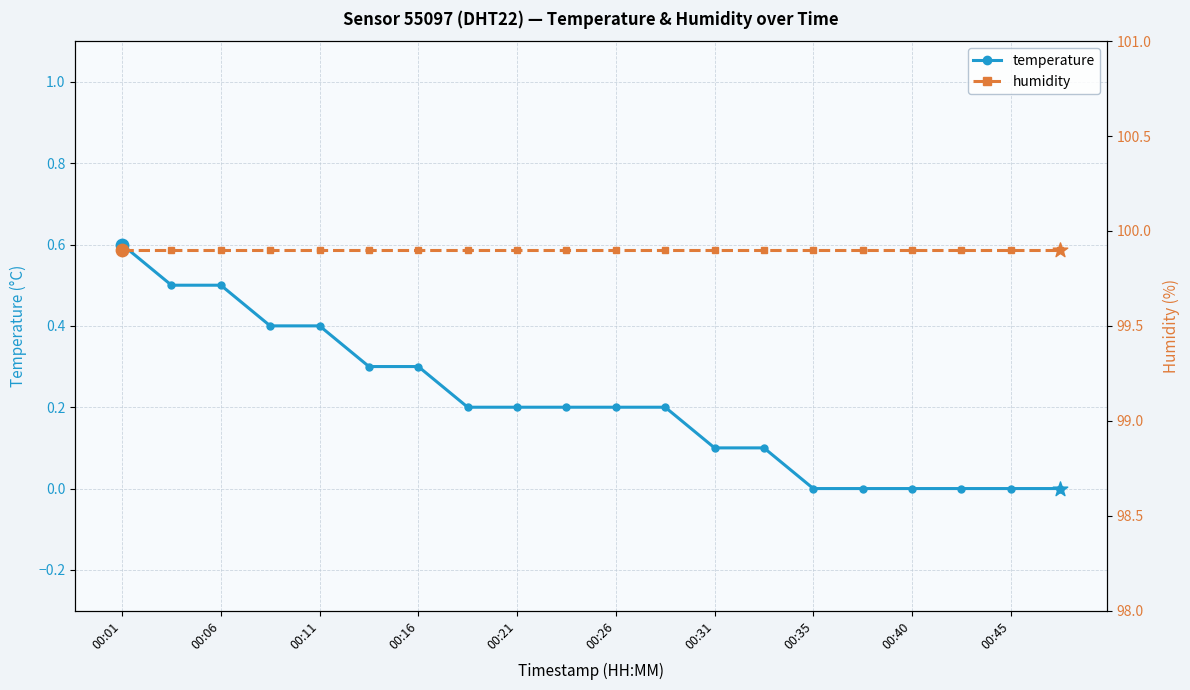

At how many categories does at least one series exceed 11?

20